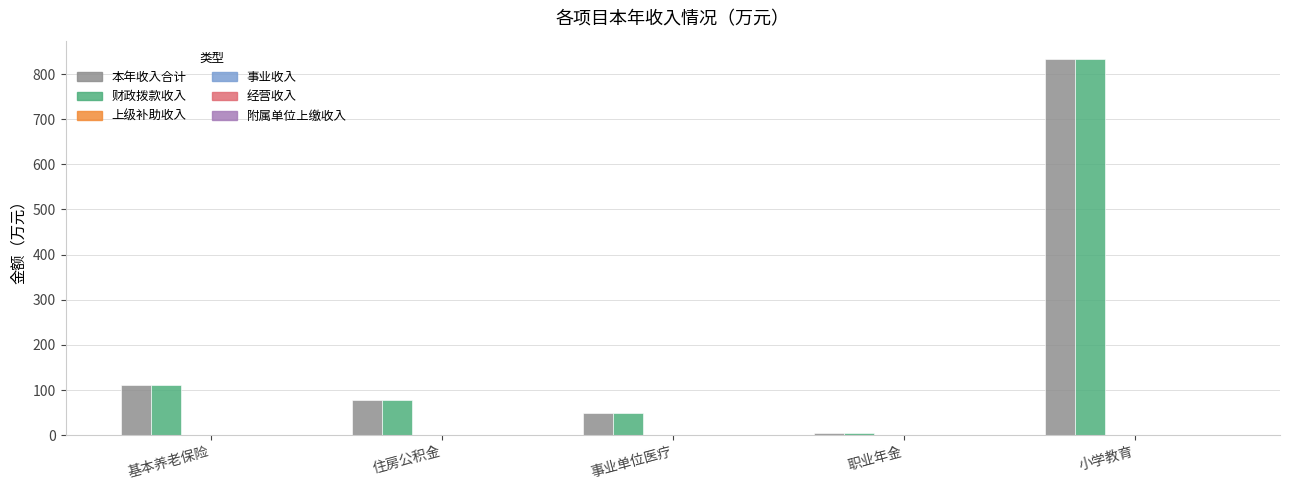

Count the number of data series in this chart.

2